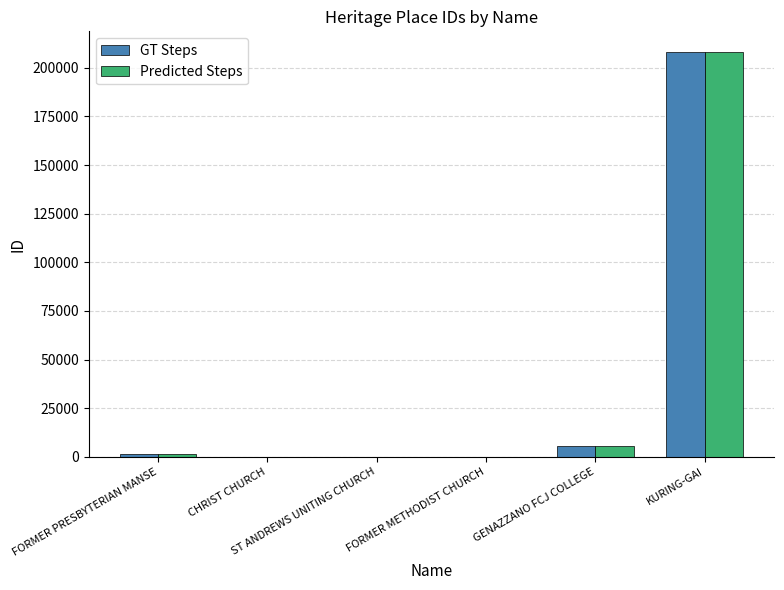

What is the difference between the Predicted Steps values at CHRIST CHURCH and ST ANDREWS UNITING CHURCH?

7